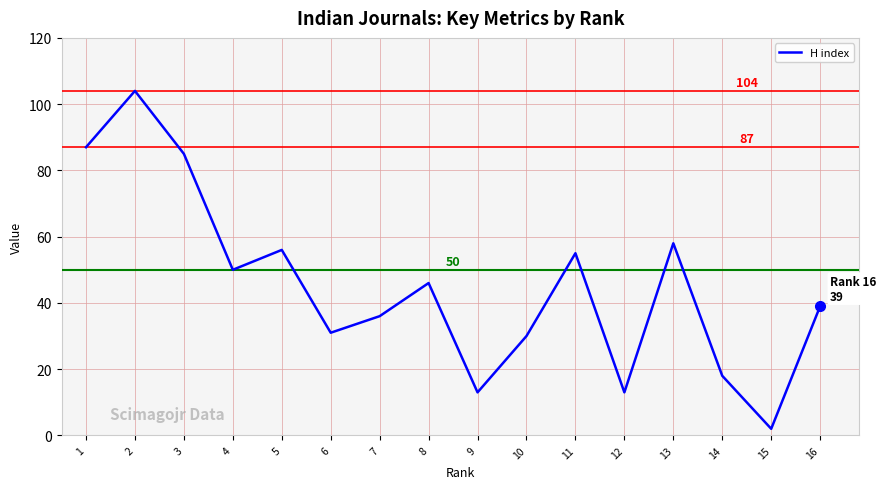

Is this an area chart (filled region under the line)?

No